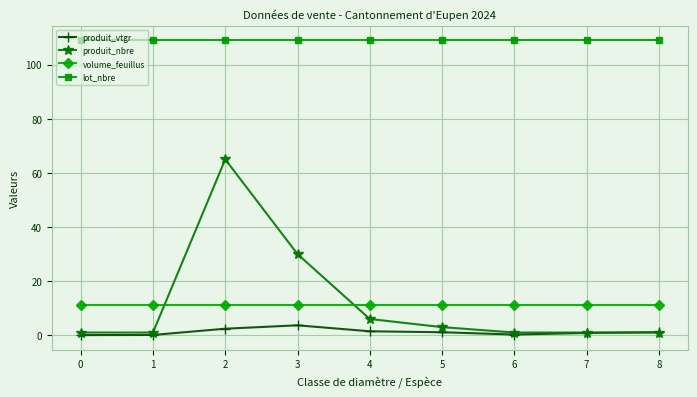

What is the greatest value displayed?

109.0